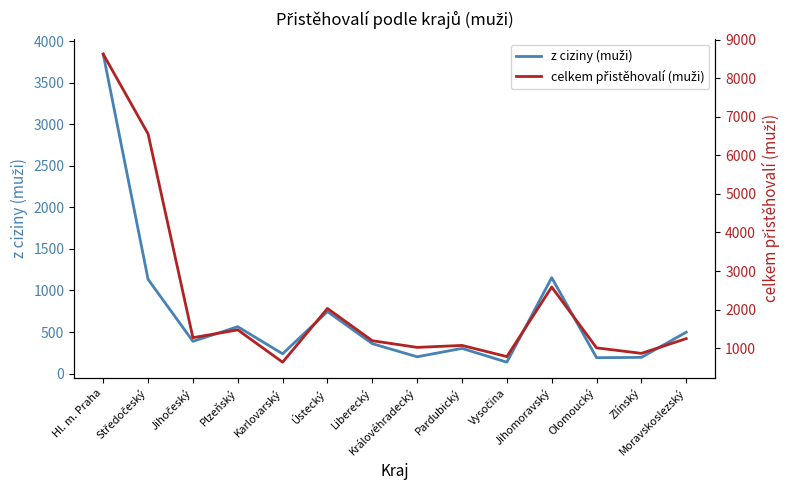

Read the celkem přistěhovalí (muži) value at Liberecký, to the nearest 100.

1200